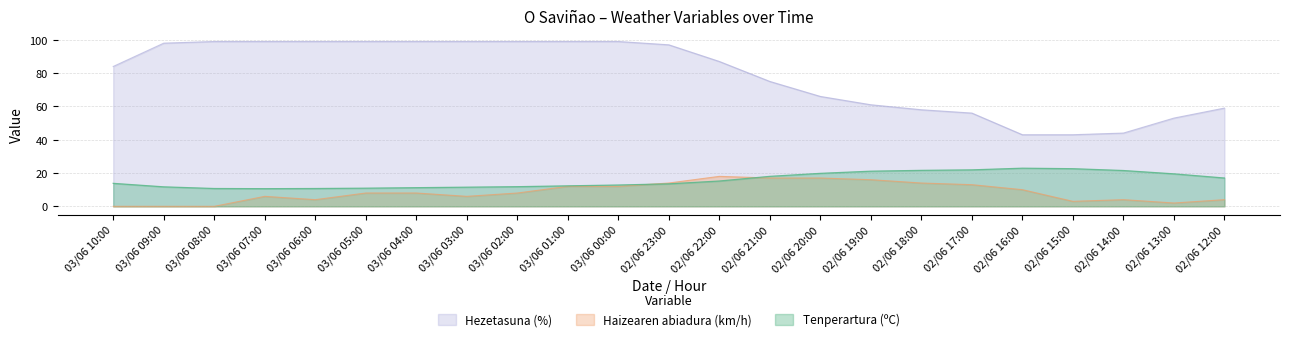

List the series in order of their peak value, lowest first.

Haizearen abiadura (km/h), Tenperartura (ºC), Hezetasuna (%)